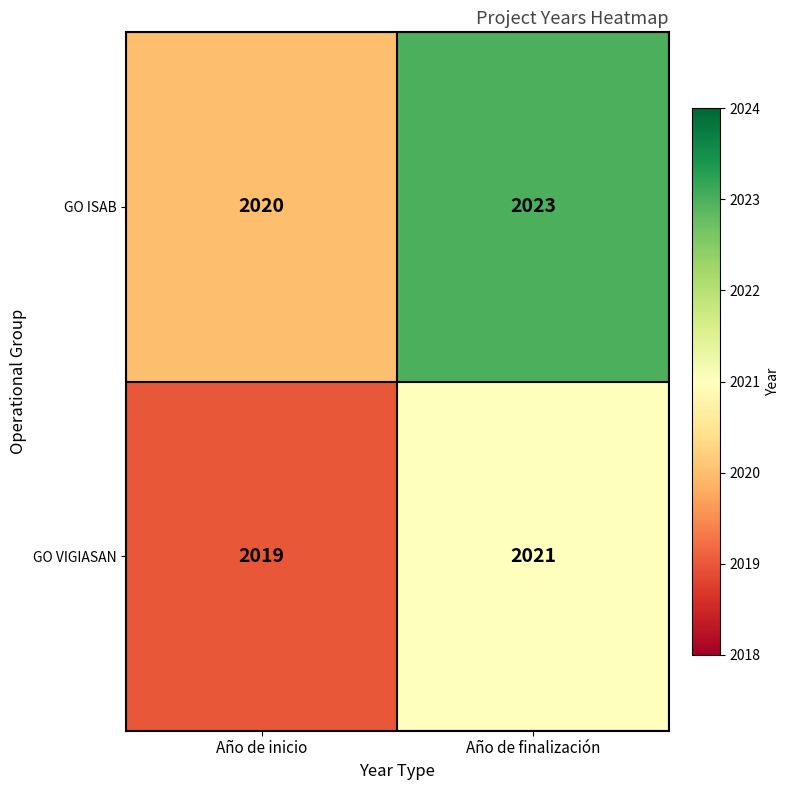

Reading right to left, transcribe all the data shown in this chart.

GO ISAB: Año de finalización=2023	Año de inicio=2020
GO VIGIASAN: Año de finalización=2021	Año de inicio=2019